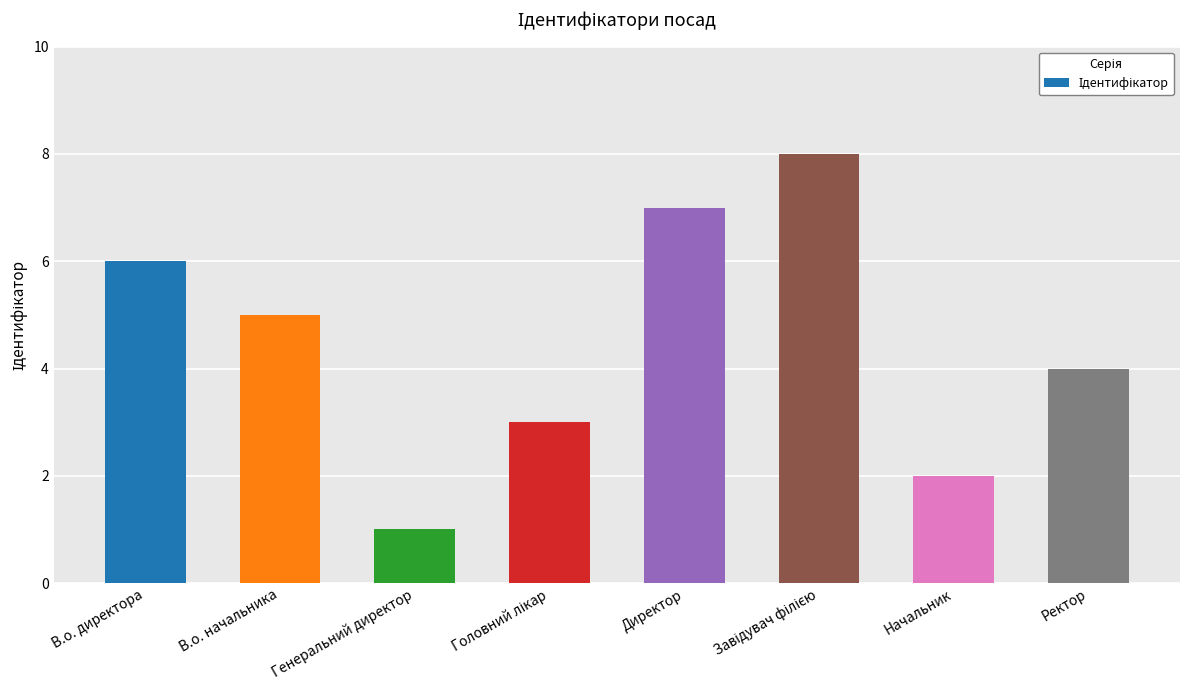

What is the ratio of the value at В.о. директора to the value at В.о. начальника?

1.2